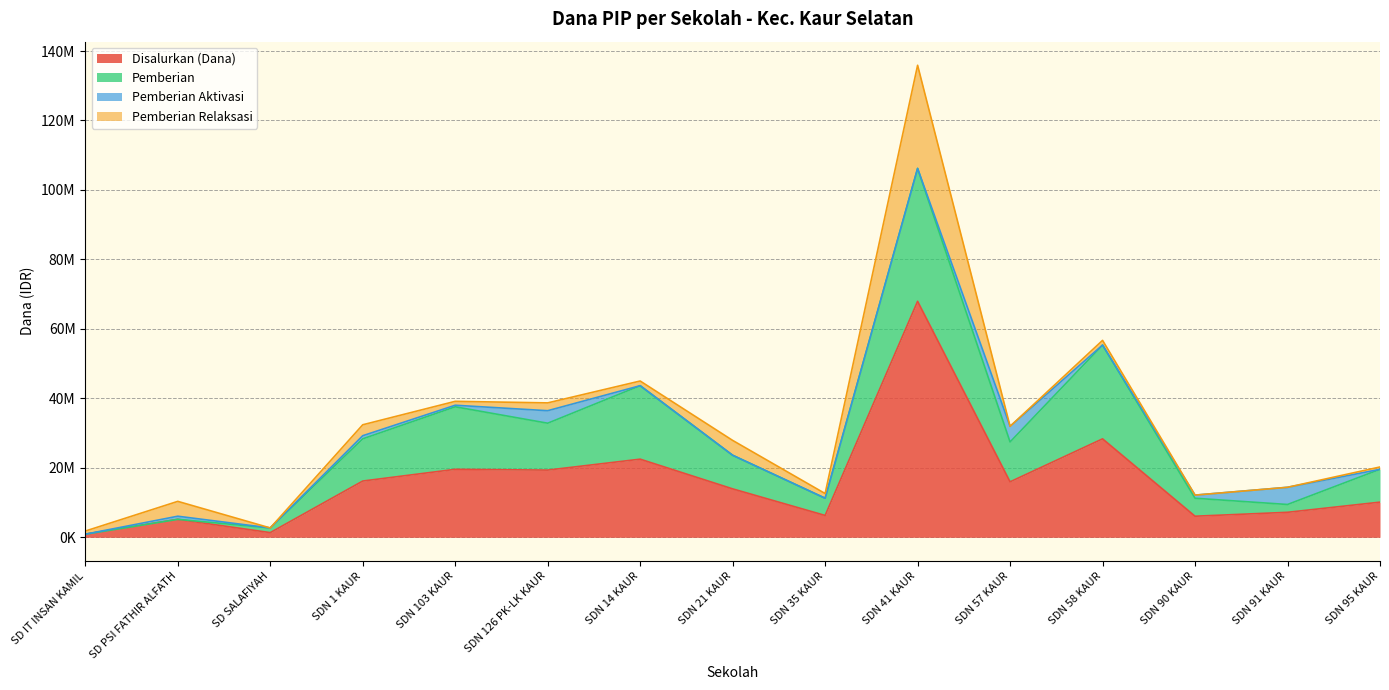

At which category is the sum across all series the highest?

SDN 41 KAUR